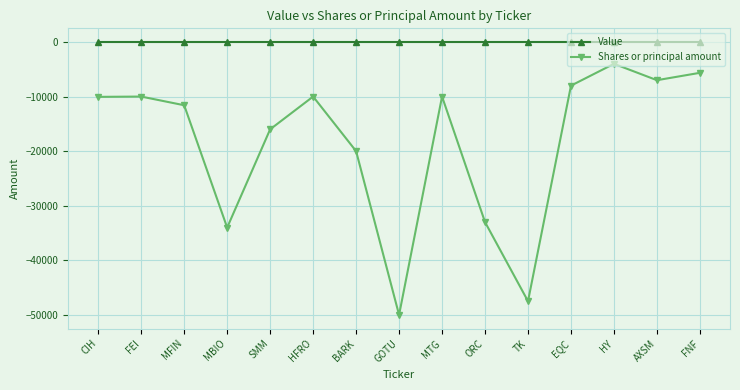

True or false: Value and Shares or principal amount intersect in this chart.

False